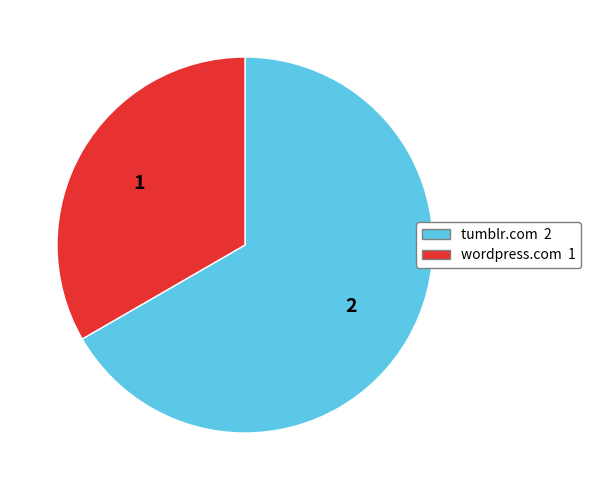

Does any single category account for the majority?

Yes